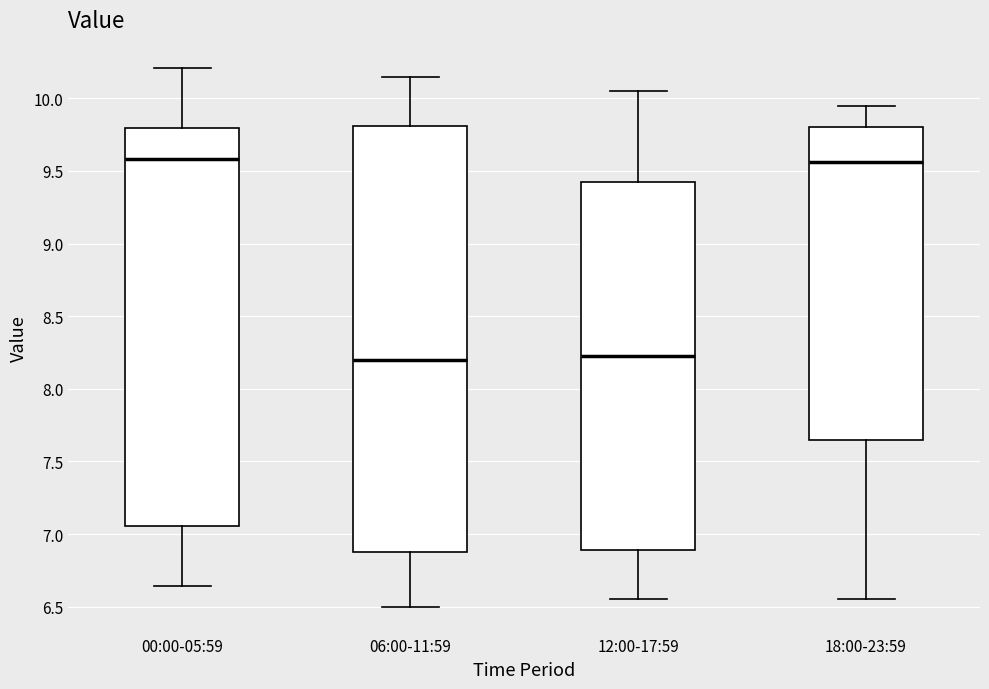

Reading left to right, read every box against the y-axis: the position of its median line, the range the box covers, and the ends of its whiskers. The values are not printed on the chart, so give them approximately, as read against the axis.

00:00-05:59: median 9.60, box 7.05 to 9.80, whiskers 6.65 to 10.20
06:00-11:59: median 8.20, box 6.90 to 9.80, whiskers 6.50 to 10.15
12:00-17:59: median 8.25, box 6.90 to 9.45, whiskers 6.55 to 10.05
18:00-23:59: median 9.55, box 7.65 to 9.80, whiskers 6.55 to 9.95